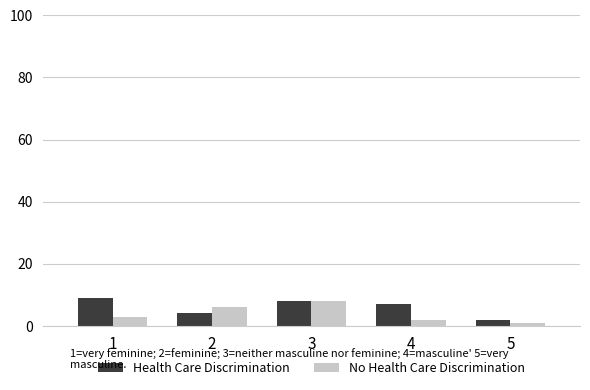

Rank the series at 4 from lowest to highest value.

No Health Care Discrimination, Health Care Discrimination